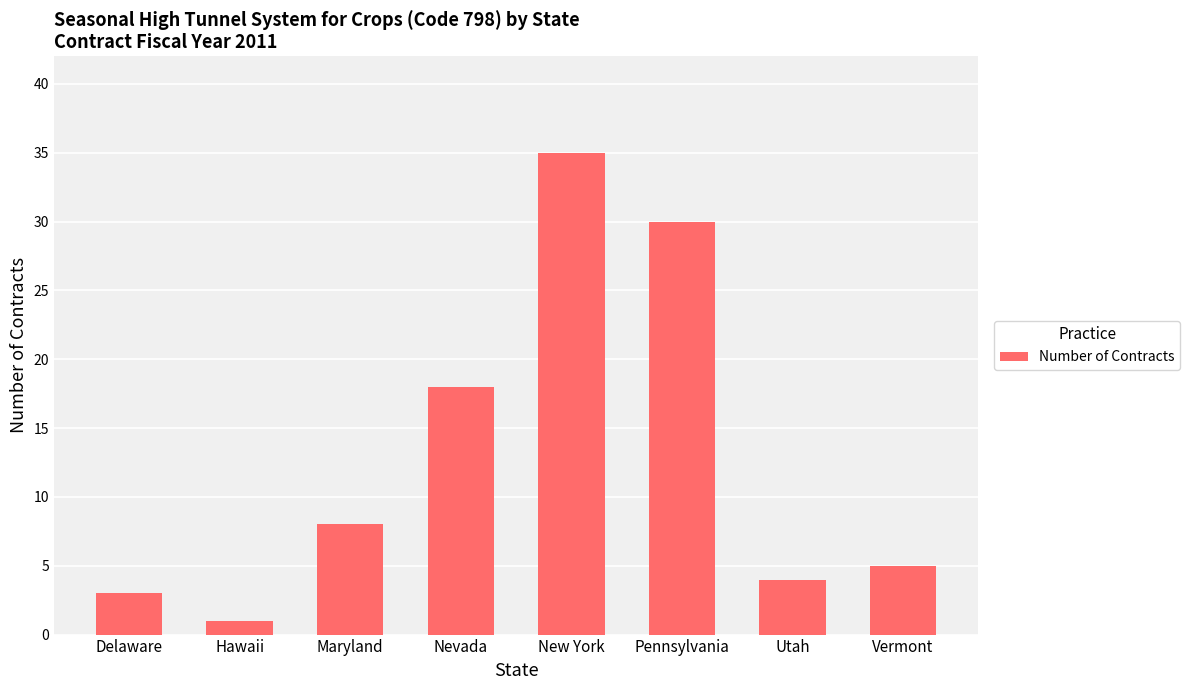

Between Vermont and Utah, which is larger?

Vermont